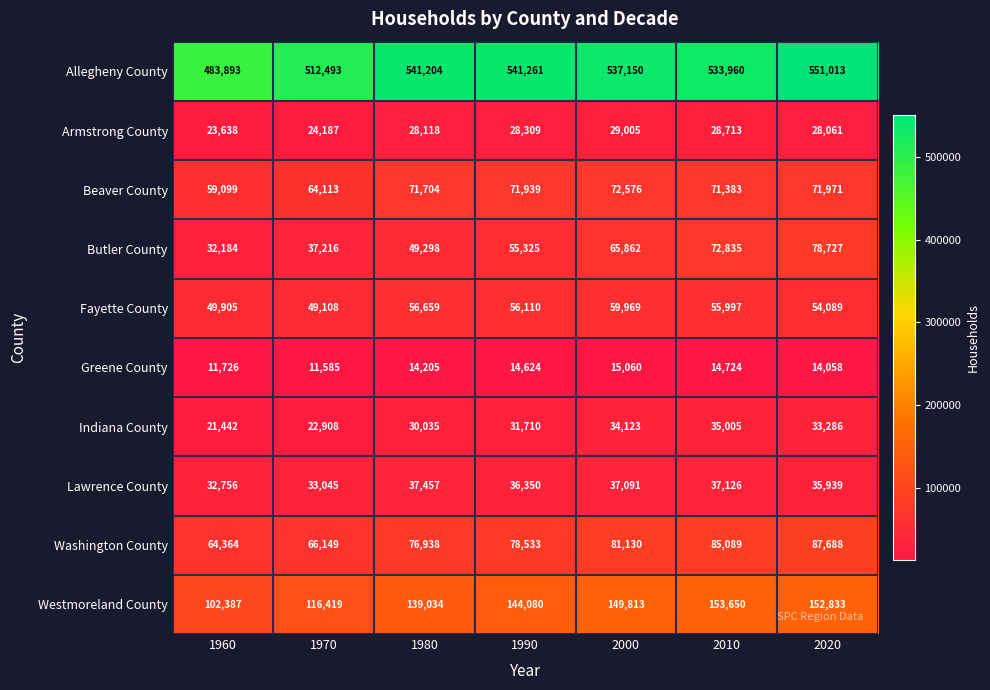

What is the difference between the Beaver County values at 2000 and 2020?

605